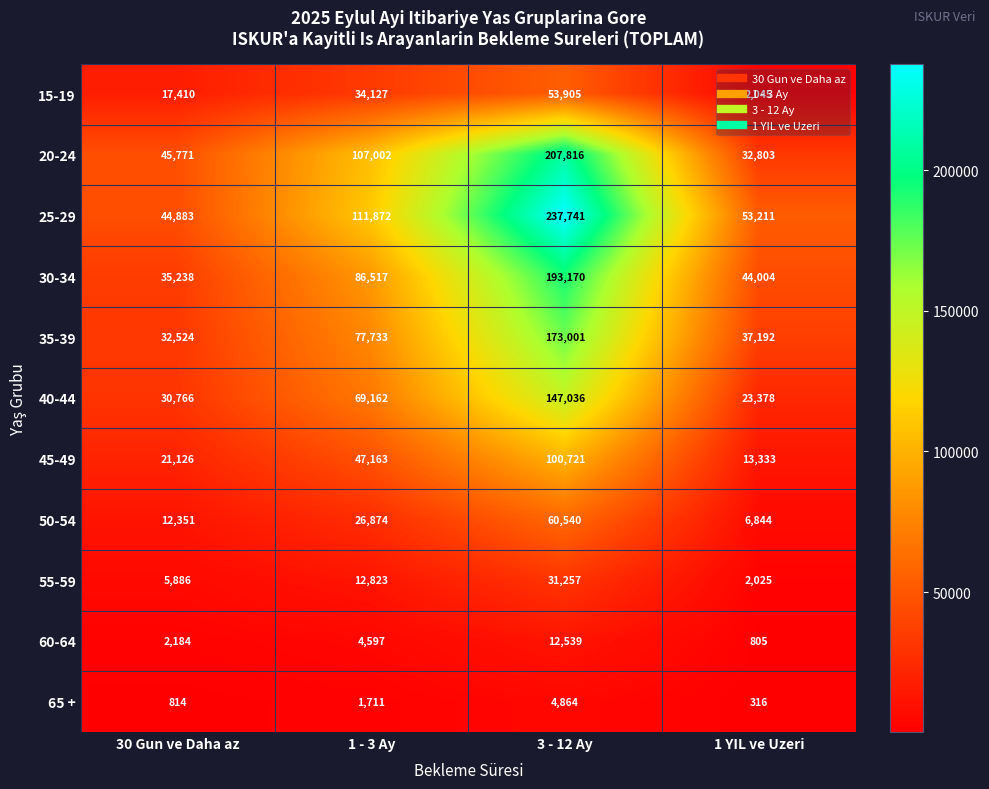

Count the 60-64 values in the range 2184 to 12539.

3